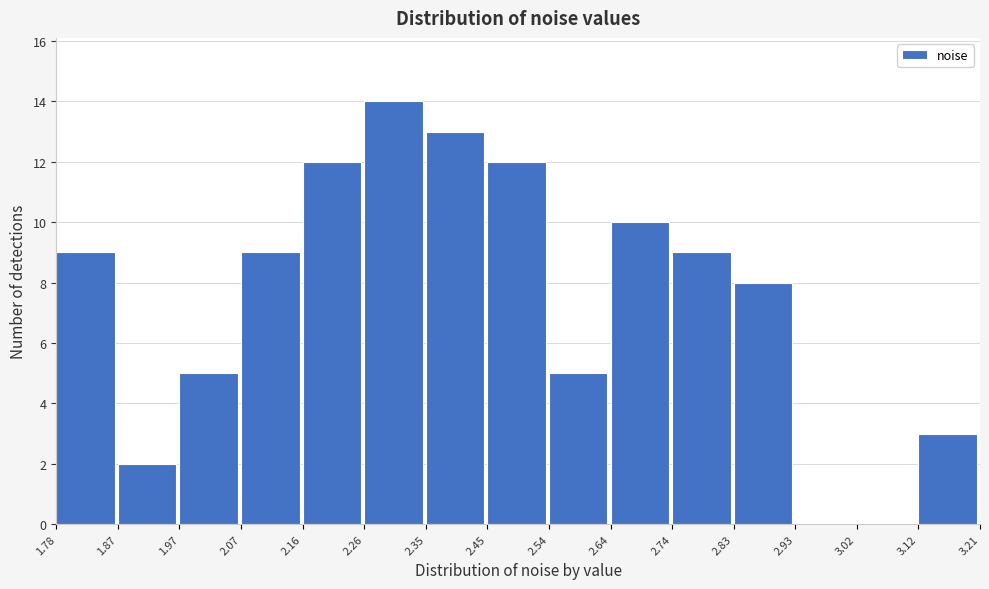

Reading left to right, transcribe this chart: for each bar, give the range it covers on the x-axis and its height. The values are not printed on the chart, so give them approximately, as read against the axis.

1.78 to 1.87: 9
1.87 to 1.97: 2
1.97 to 2.07: 5
2.07 to 2.16: 9
2.16 to 2.26: 12
2.26 to 2.35: 14
2.35 to 2.45: 13
2.45 to 2.54: 12
2.54 to 2.64: 5
2.64 to 2.74: 10
2.74 to 2.83: 9
2.83 to 2.93: 8
2.93 to 3.02: 0
3.02 to 3.12: 0
3.12 to 3.21: 3